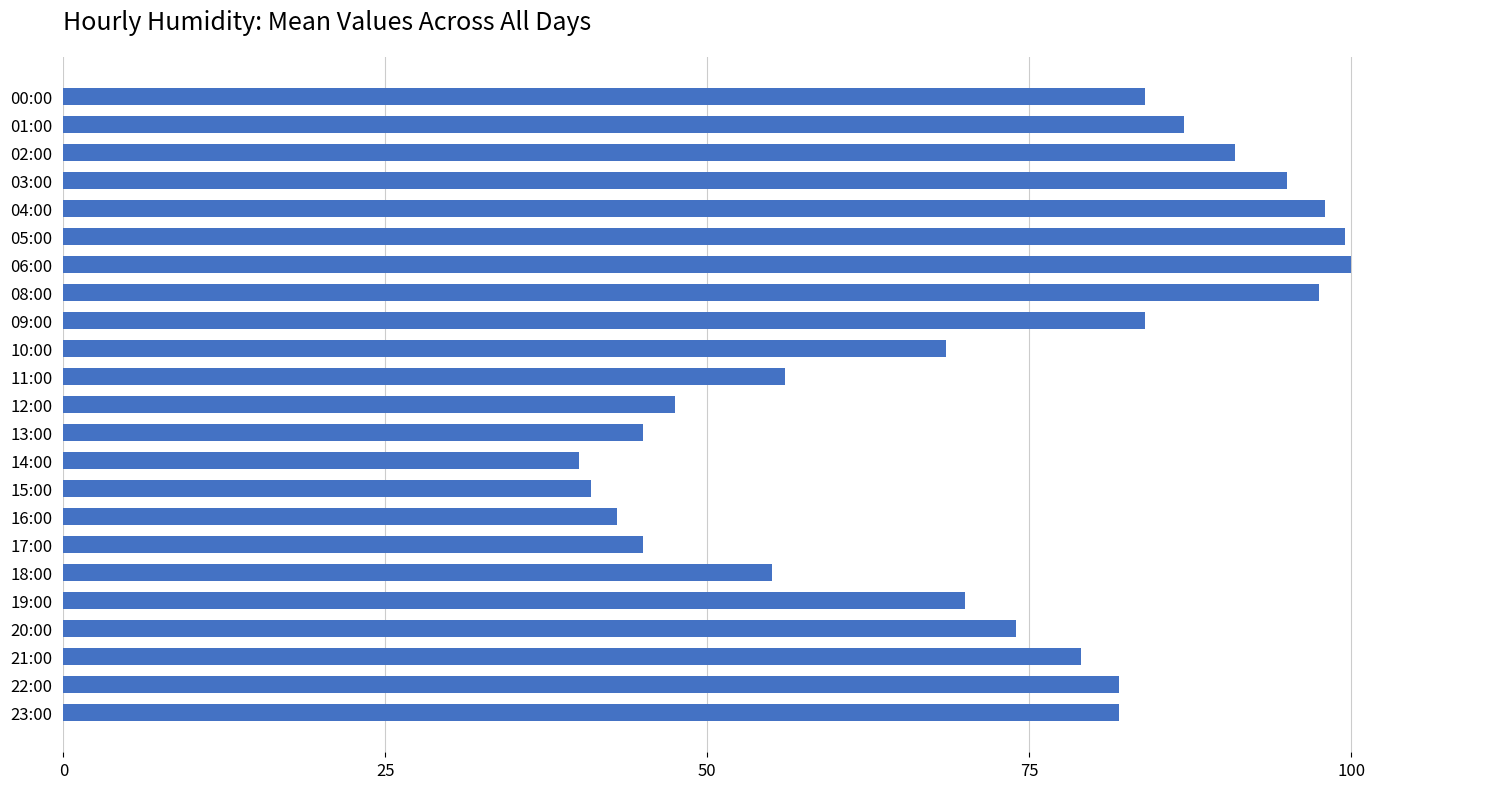

What is the change in value from 04:00 to 22:00?

-16.0